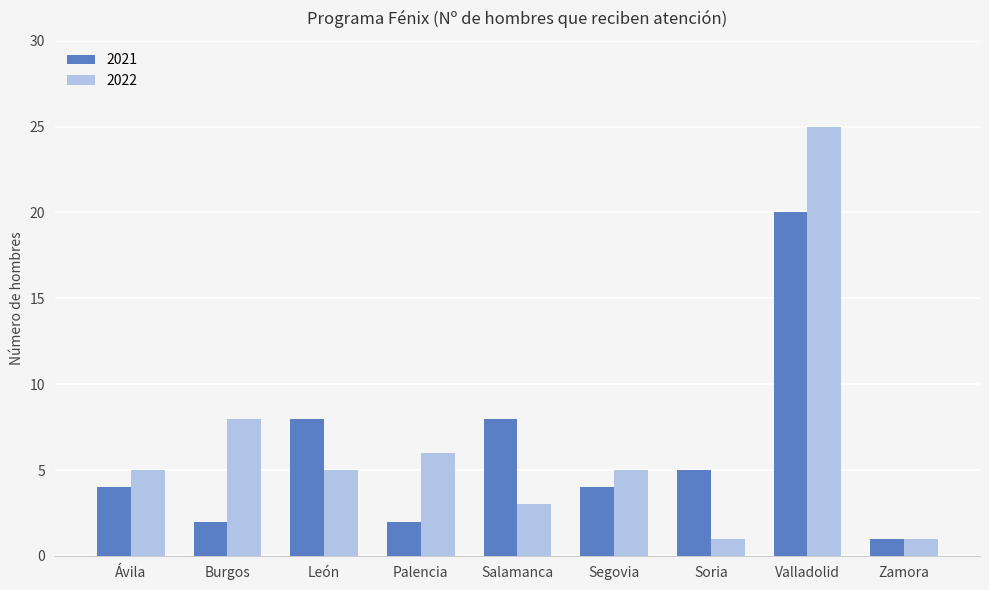

What are all the series names shown in the legend?

2021, 2022